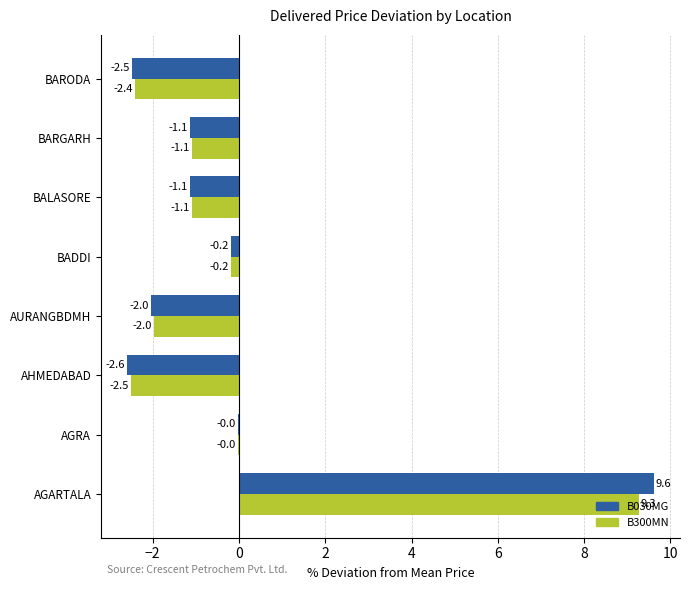

Between AHMEDABAD and BARGARH, which series saw the biggest shift?

B030MG